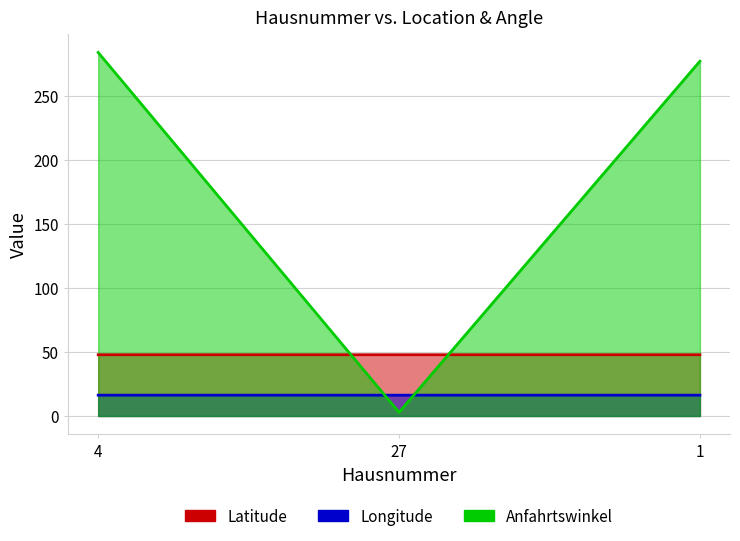

Reading left to right, extract all data points from this chart.

Latitude: 4=47.8	27=47.8	1=47.8
Longitude: 4=16.2	27=16.2	1=16.2
Anfahrtswinkel: 4=283.8	27=2.9	1=277.0